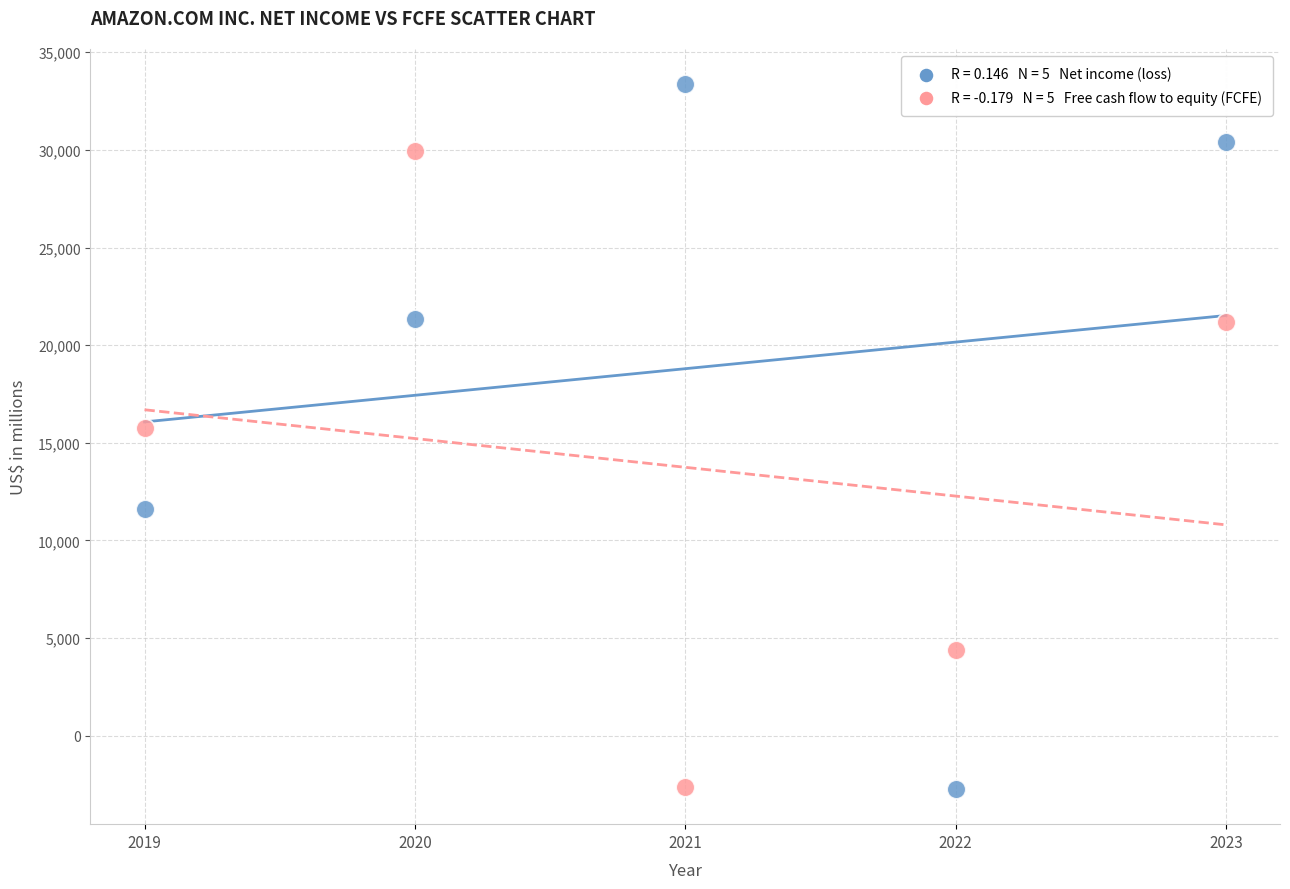

Across all data points, what is the average X value?

2021